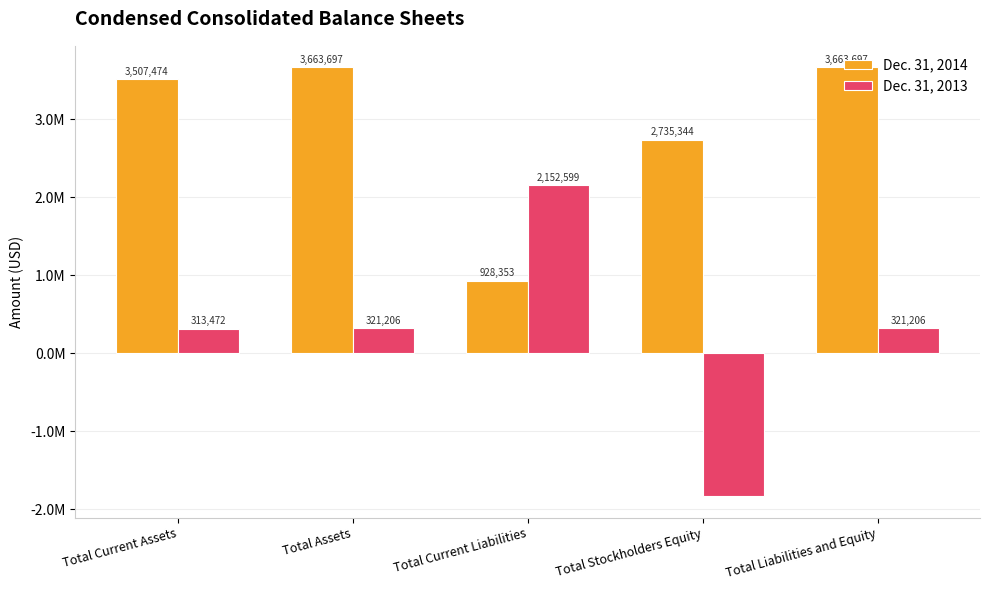

Are the bars horizontal?

No